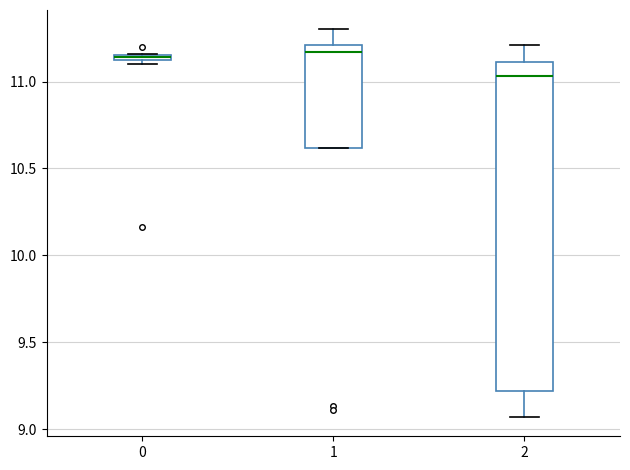

Where does the lower whisker of the box at x = 2 end on the y-axis? The values are not printed on the chart, so give them approximately, as read against the axis.

9.05